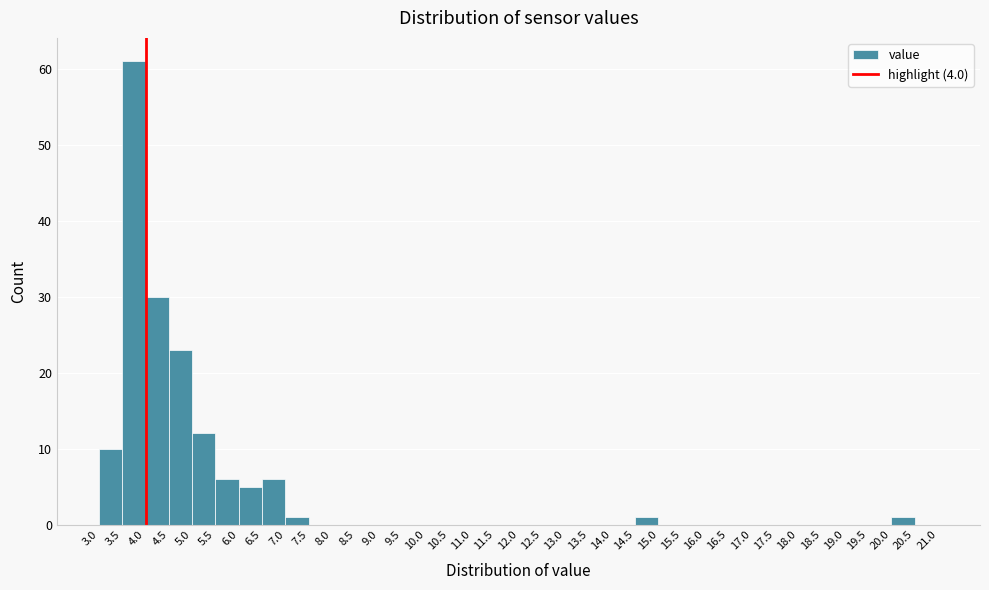

Reading left to right, transcribe this chart: for each bar, give the range it covers on the x-axis and its height. The values are not printed on the chart, so give them approximately, as read against the axis.

3.0 to 3.5: 10
3.5 to 4.0: 61
4.0 to 4.5: 30
4.5 to 5.0: 23
5.0 to 5.5: 12
5.5 to 6.0: 6
6.0 to 6.5: 5
6.5 to 7.0: 6
7.0 to 7.5: 1
7.5 to 8.0: 0
8.0 to 8.5: 0
8.5 to 9.0: 0
9.0 to 9.5: 0
9.5 to 10.0: 0
10.0 to 10.5: 0
10.5 to 11.0: 0
11.0 to 11.5: 0
11.5 to 12.0: 0
12.0 to 12.5: 0
12.5 to 13.0: 0
13.0 to 13.5: 0
13.5 to 14.0: 0
14.0 to 14.5: 0
14.5 to 15.0: 1
15.0 to 15.5: 0
15.5 to 16.0: 0
16.0 to 16.5: 0
16.5 to 17.0: 0
17.0 to 17.5: 0
17.5 to 18.0: 0
18.0 to 18.5: 0
18.5 to 19.0: 0
19.0 to 19.5: 0
19.5 to 20.0: 0
20.0 to 20.5: 1
20.5 to 21.0: 0